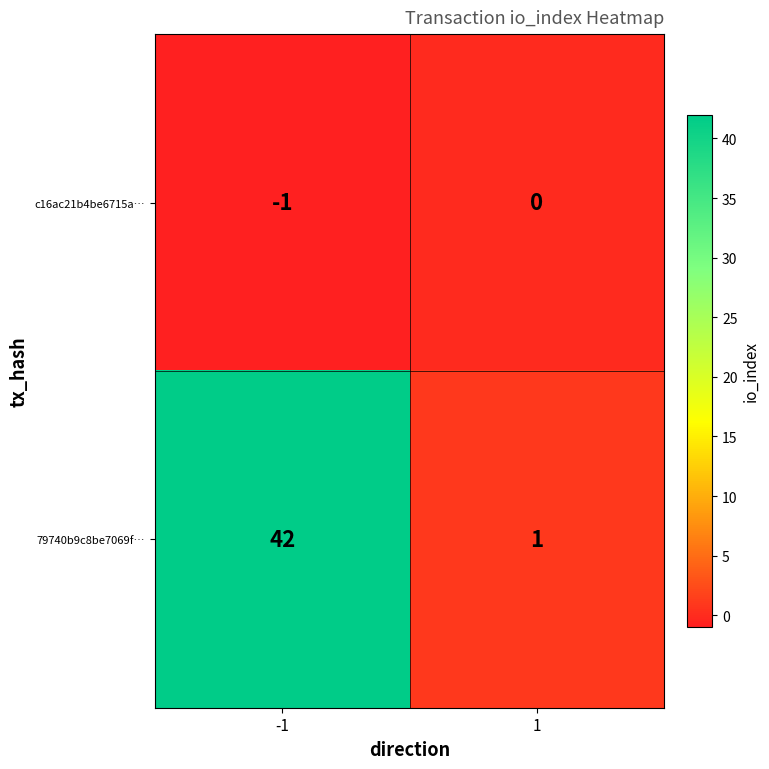

Count the number of data series in this chart.

2